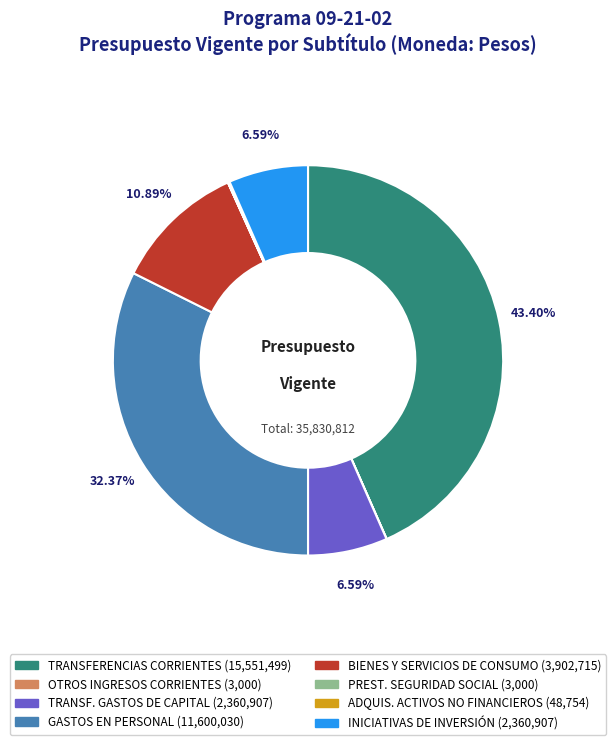

Is there a majority slice in this chart?

No